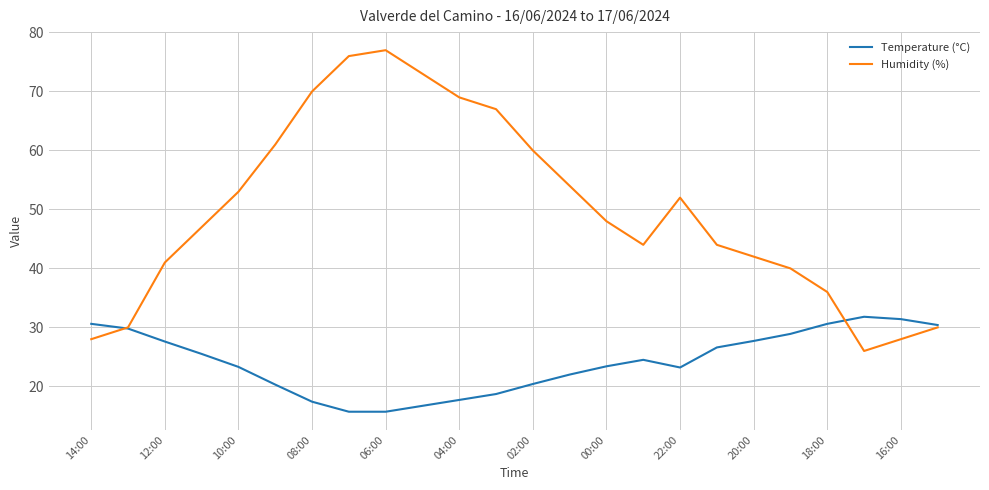

What is the greatest value displayed?

77.0